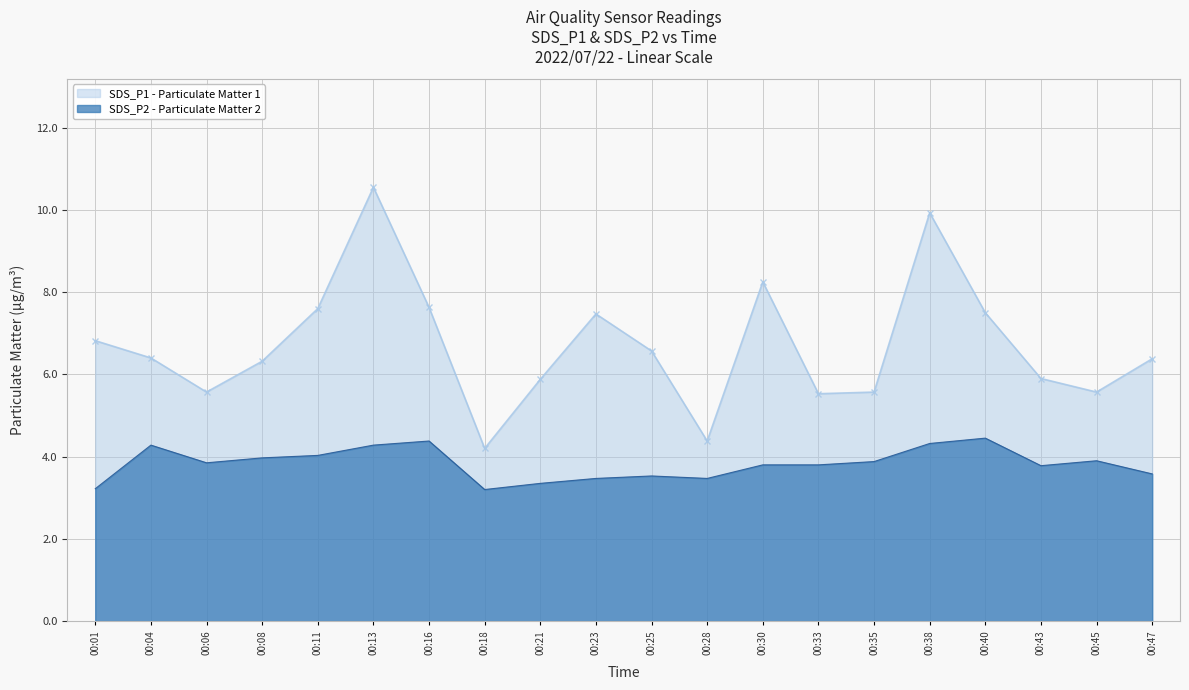

What is the value of the SDS_P2 point at the 11th from the left?

3.5